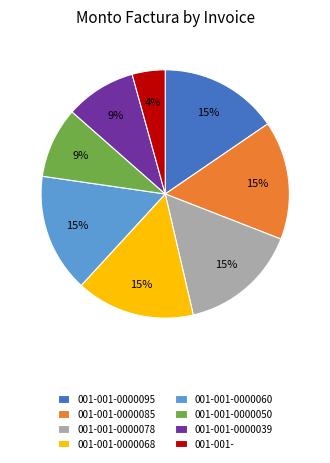

Combined, do 001-001-0000078 and 001-001-0000095 account for over 50%?

No